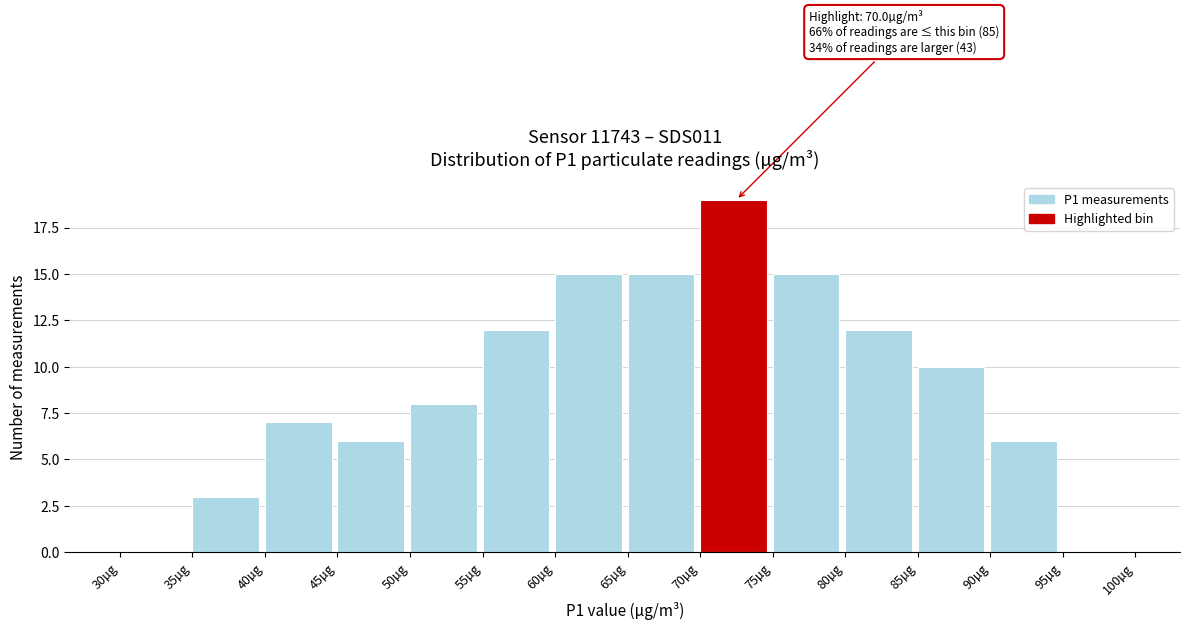

Over which range of the x-axis is the bar tallest?

70 to 75